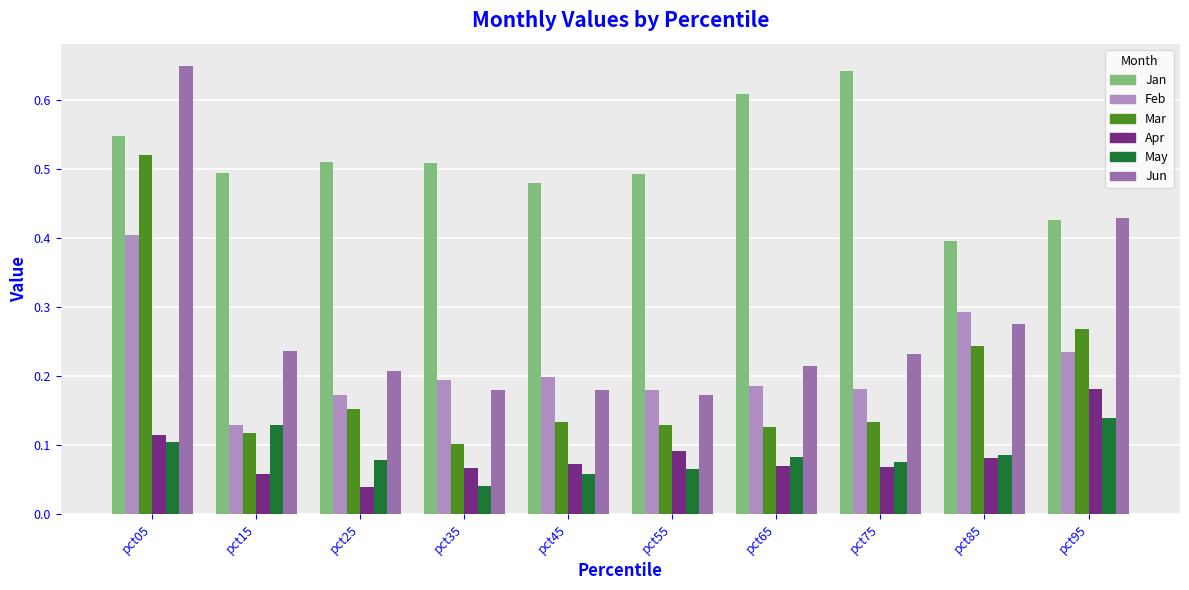

At which category is the sum across all series the highest?

pct05